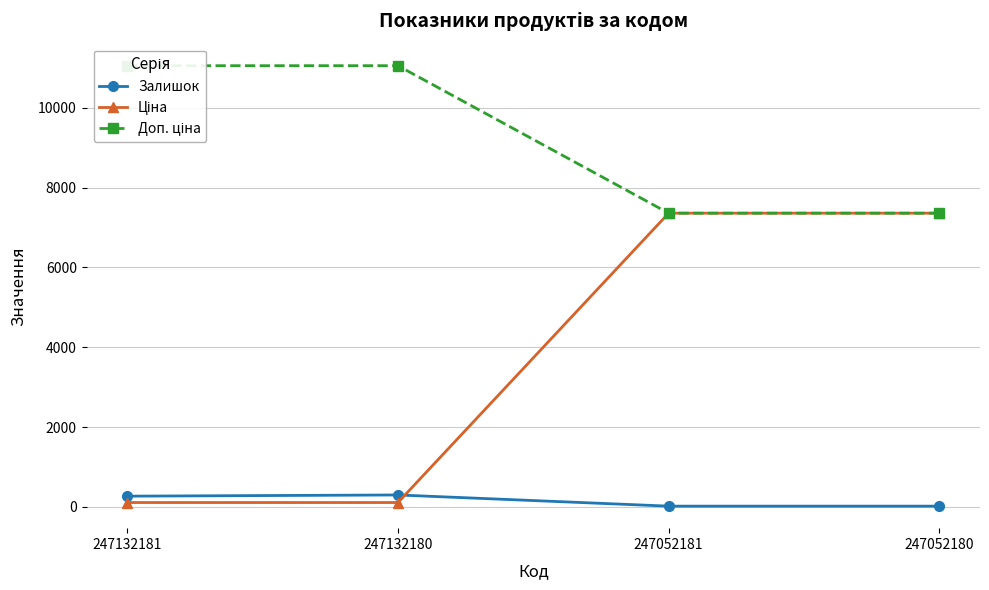

Which has a higher value, 247052180 or 247132180?

247132180